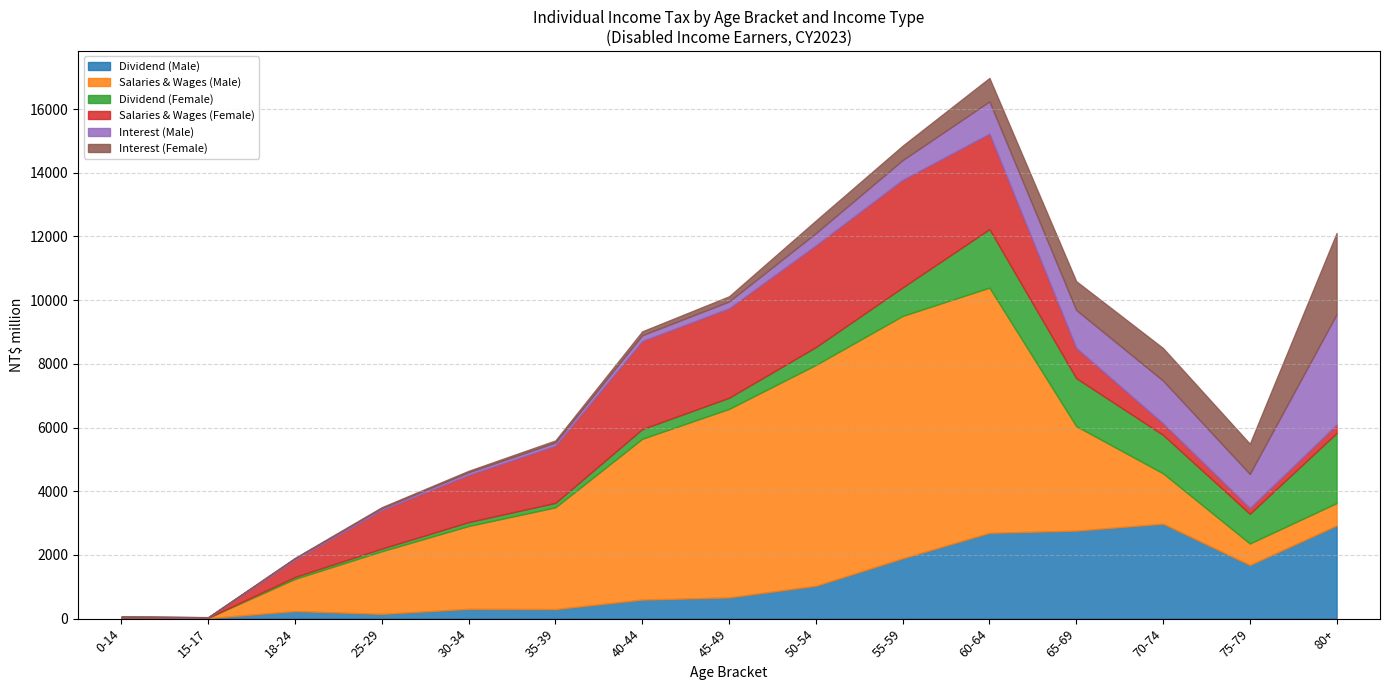

How many distinct data groups are displayed?

6